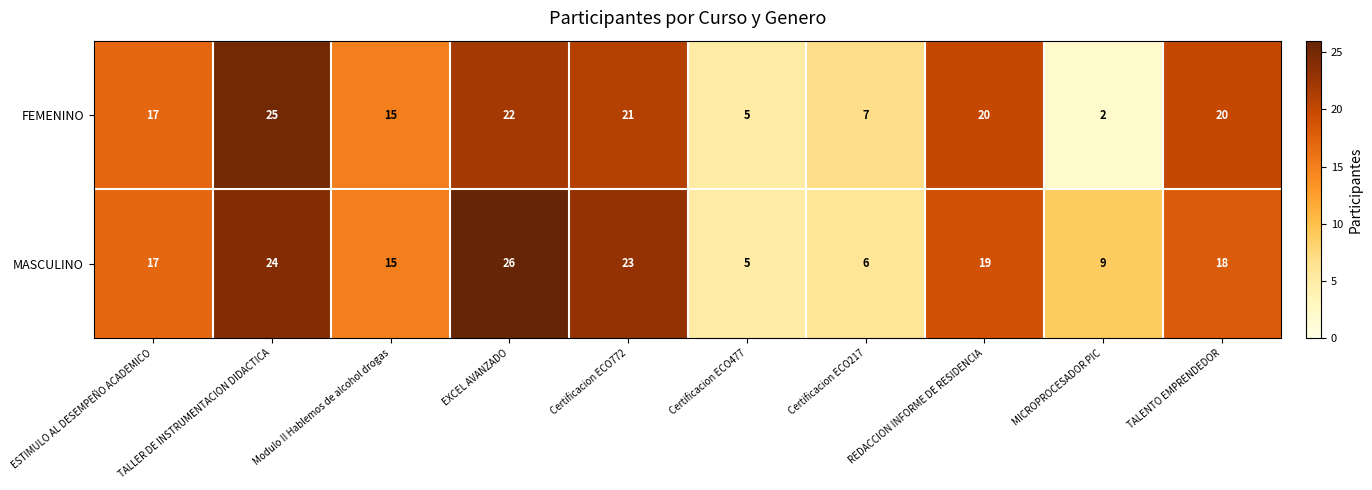

What is the minimum value shown in the chart?

2